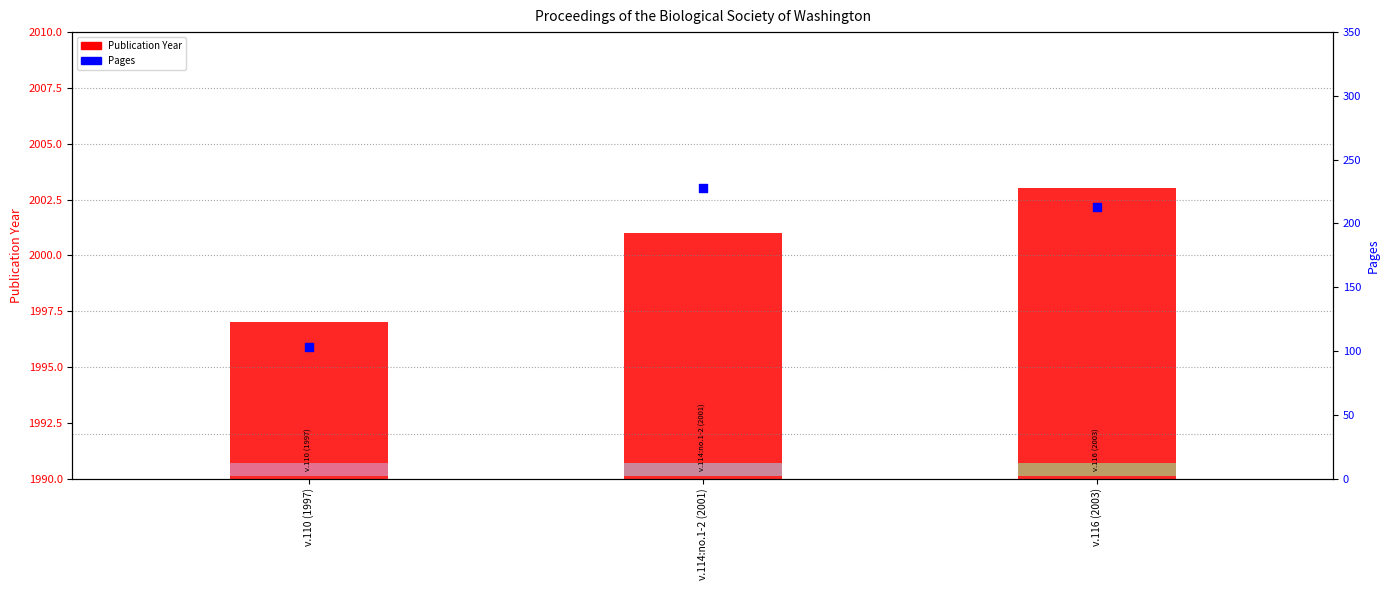

At how many categories does at least one series exceed 541?

3